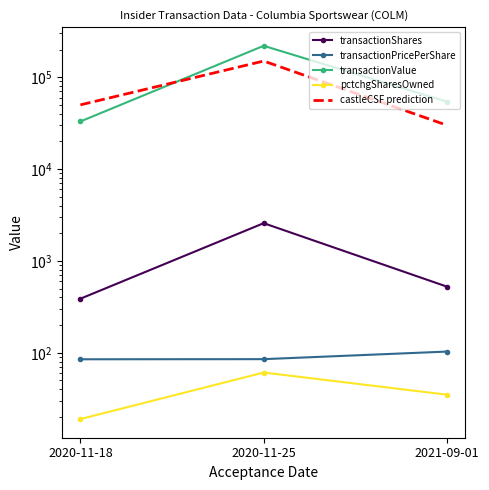

What is the greatest value displayed?

219701.0